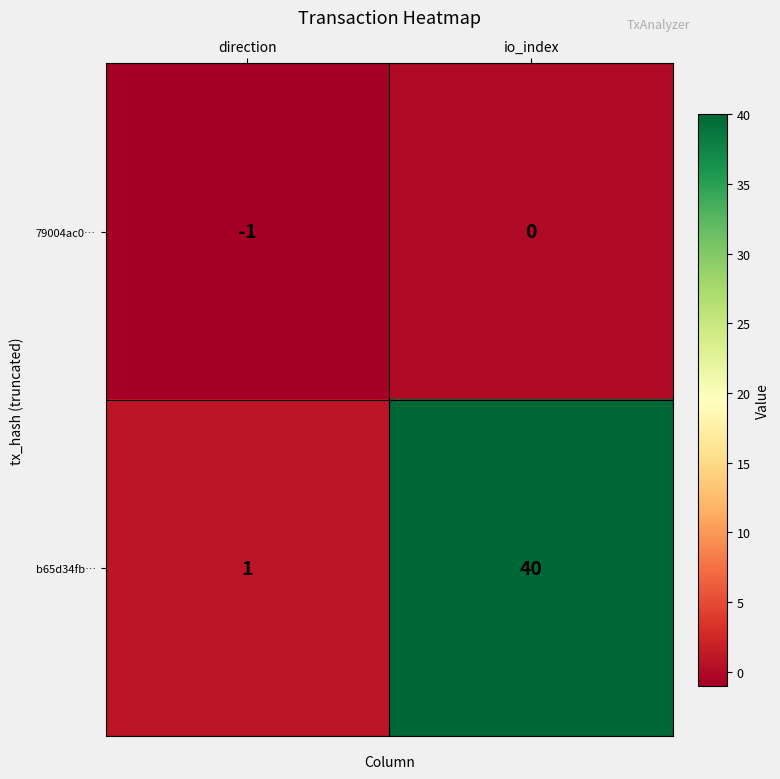

At direction, list the series in order from largest to smallest.

b65d34fb…, 79004ac0…